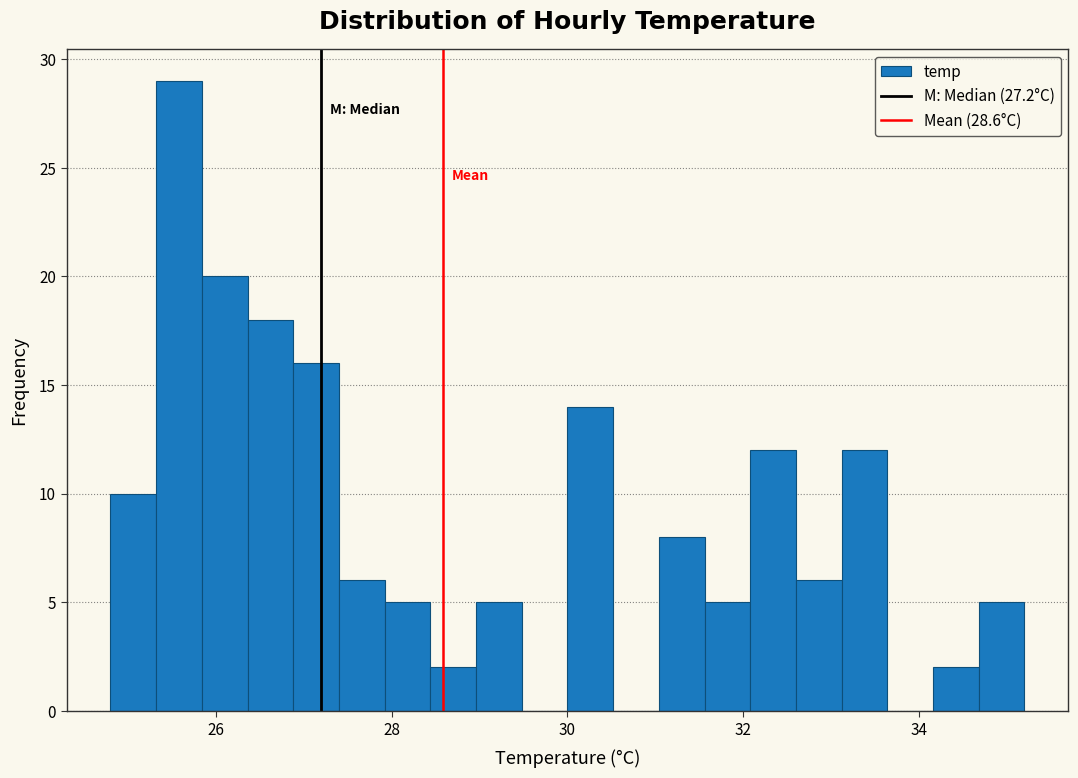

Read against the x-axis, roughly where is the centre of the tallest bar?

25.6